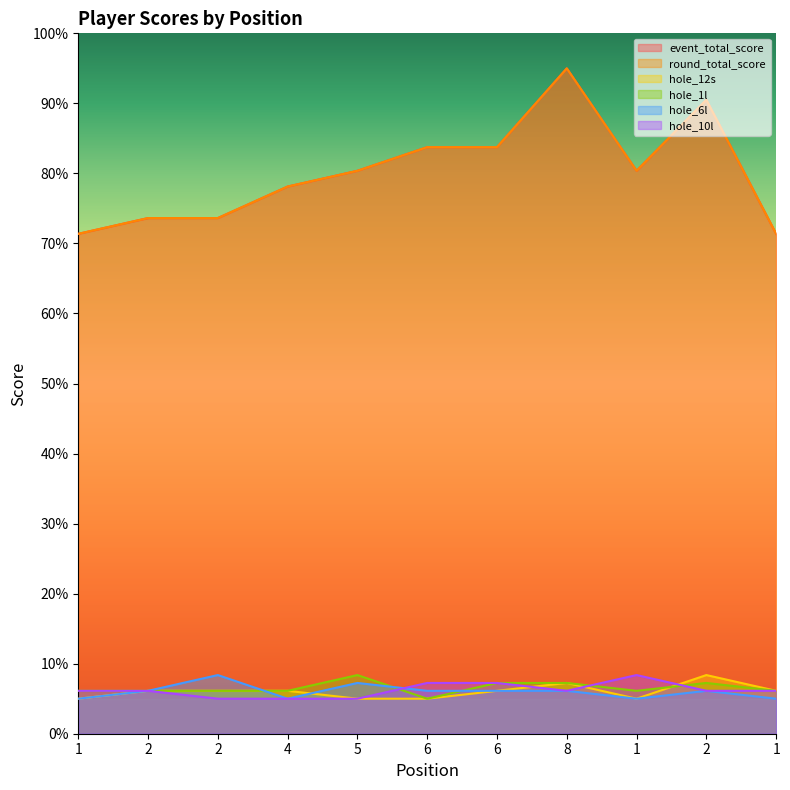

True or false: hole_10l has more than 0 interior local peaks.

True